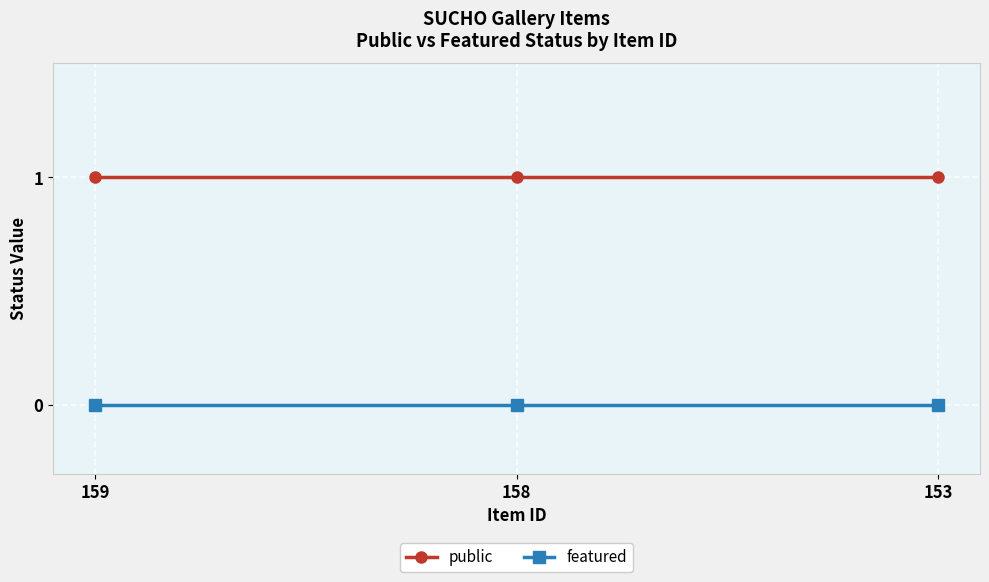

At how many categories does at least one series exceed 0?

3